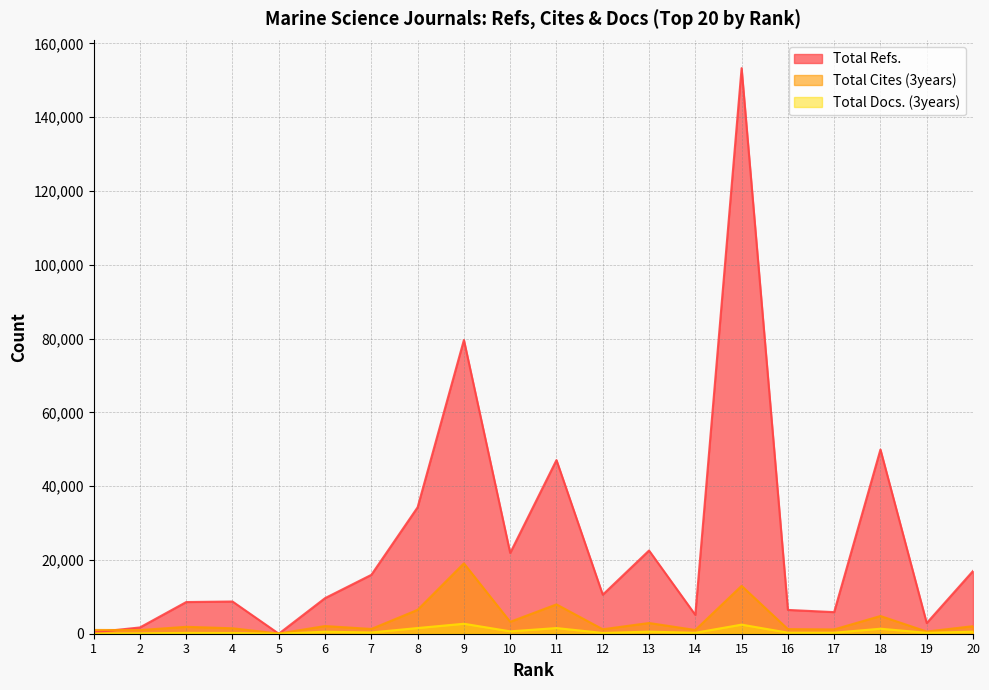

What is the sum of the Total Refs. values at 8 and 17?

40122